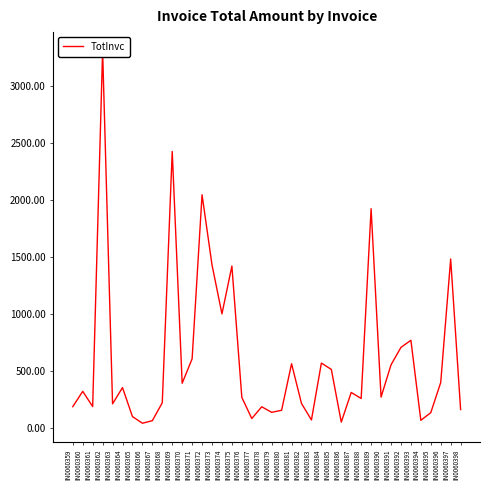

List the labels in order of value, largest first.

IN0060362, IN0060369, IN0060372, IN0060389, IN0060397, IN0060373, IN0060375, IN0060374, IN0060393, IN0060392, IN0060371, IN0060384, IN0060381, IN0060391, IN0060385, IN0060396, IN0060370, IN0060364, IN0060360, IN0060387, IN0060390, IN0060376, IN0060388, IN0060368, IN0060382, IN0060363, IN0060361, IN0060359, IN0060378, IN0060398, IN0060380, IN0060379, IN0060395, IN0060365, IN0060377, IN0060383, IN0060394, IN0060367, IN0060386, IN0060366